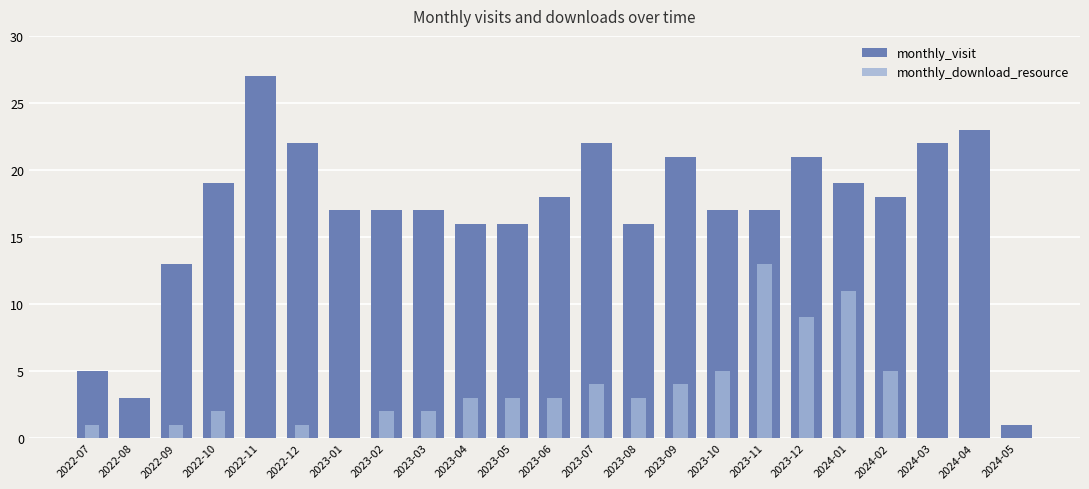

How many values in the monthly_visit series are below 17?

7